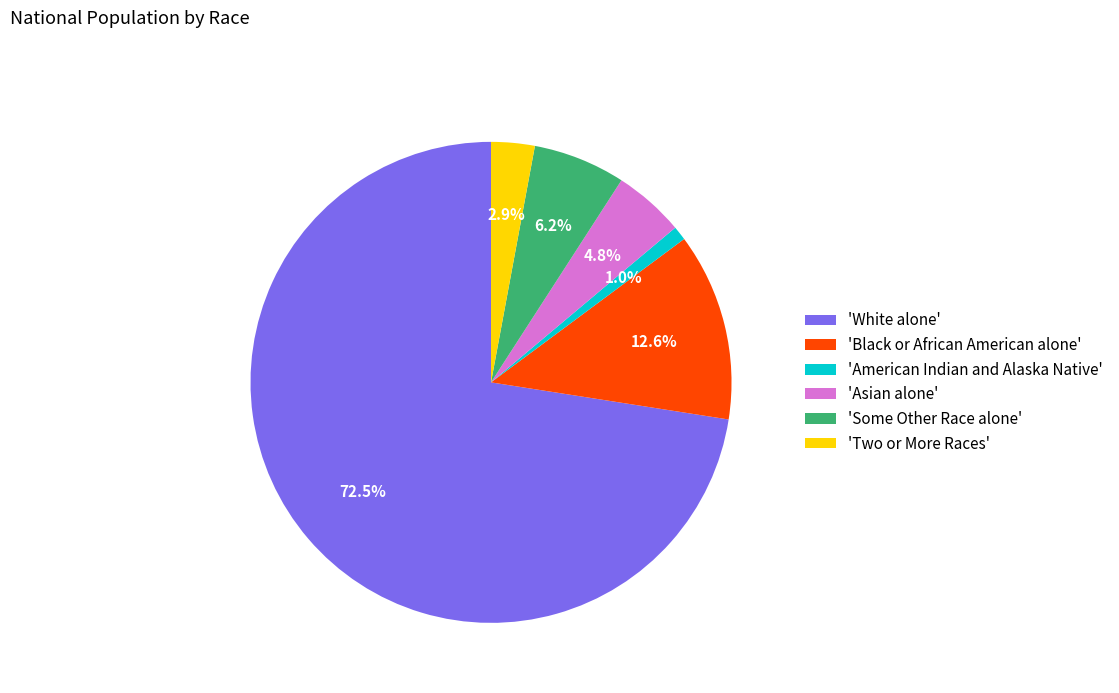

Between 'Asian alone' and 'Black or African American alone', which is larger?

'Black or African American alone'